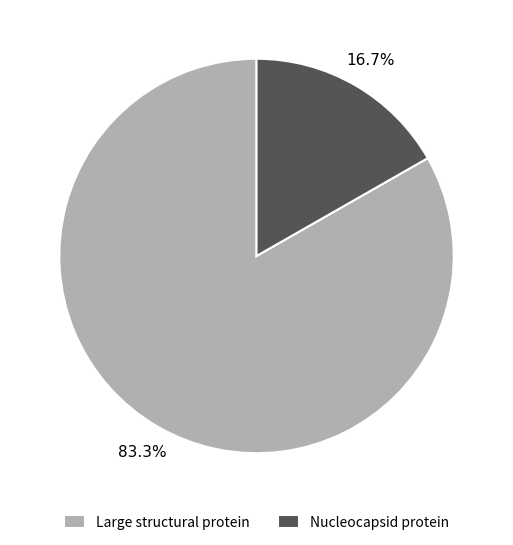

What percentage is the Nucleocapsid protein slice, to the nearest percent?

17%